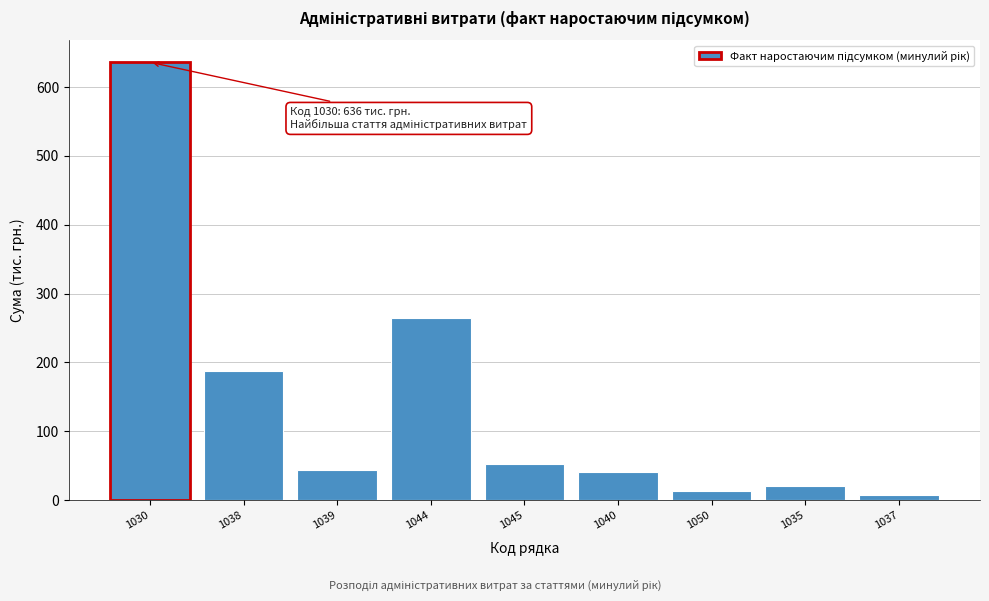

What is the average value?

141